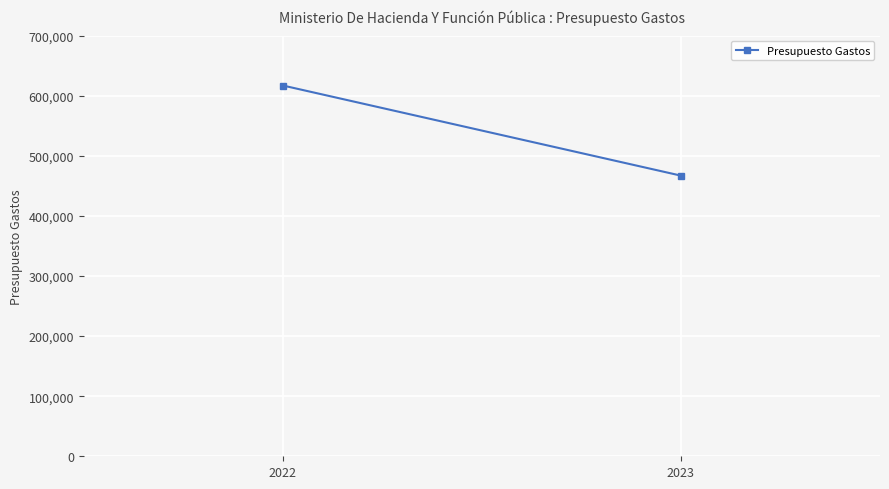

List the labels in order of value, largest first.

2022, 2023